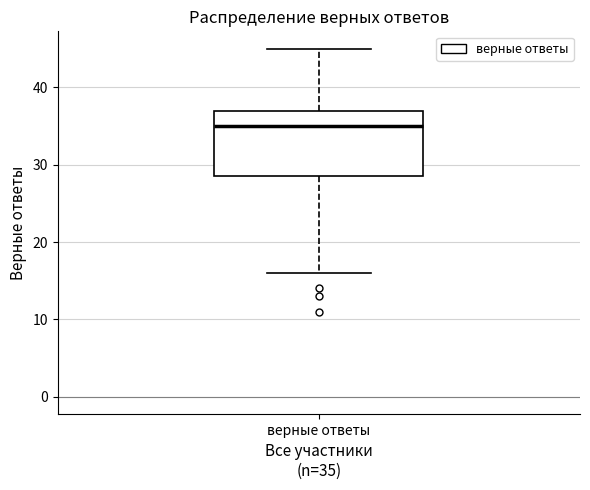

Where does the upper whisker of the box for верные ответы end on the y-axis? The values are not printed on the chart, so give them approximately, as read against the axis.

45